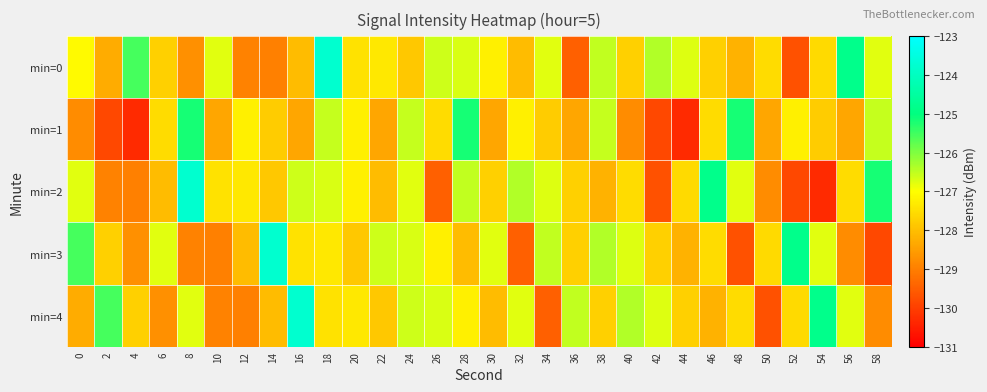

Reading left to right, extract all data points from this chart.

min=0: 0=-127.1	2=-128.3	4=-125.6	6=-127.7	8=-128.7	10=-126.8	12=-128.9	14=-129.0	16=-128.1	18=-123.8	20=-127.4	22=-127.4	24=-127.9	26=-126.6	28=-126.7	30=-127.2	32=-128.0	34=-126.8	36=-129.5	38=-126.5	40=-127.7	42=-126.4	44=-126.7	46=-127.7	48=-128.2	50=-127.5	52=-129.7	54=-127.6	56=-124.8	58=-126.8
min=1: 0=-128.8	2=-129.9	4=-130.3	6=-127.6	8=-125.2	10=-128.4	12=-127.2	14=-127.8	16=-128.4	18=-126.5	20=-127.2	22=-128.4	24=-126.5	26=-127.6	28=-125.2	30=-128.4	32=-127.2	34=-127.8	36=-128.4	38=-126.5	40=-128.8	42=-129.9	44=-130.3	46=-127.6	48=-125.2	50=-128.4	52=-127.2	54=-127.8	56=-128.4	58=-126.5
min=2: 0=-126.8	2=-128.9	4=-129.0	6=-128.1	8=-123.8	10=-127.4	12=-127.4	14=-127.9	16=-126.6	18=-126.7	20=-127.2	22=-128.0	24=-126.8	26=-129.5	28=-126.5	30=-127.7	32=-126.4	34=-126.7	36=-127.7	38=-128.2	40=-127.5	42=-129.7	44=-127.6	46=-124.8	48=-126.8	50=-128.8	52=-129.9	54=-130.3	56=-127.6	58=-125.2
min=3: 0=-125.6	2=-127.7	4=-128.7	6=-126.8	8=-128.9	10=-129.0	12=-128.1	14=-123.8	16=-127.4	18=-127.4	20=-127.9	22=-126.6	24=-126.7	26=-127.2	28=-128.0	30=-126.8	32=-129.5	34=-126.5	36=-127.7	38=-126.4	40=-126.7	42=-127.7	44=-128.2	46=-127.5	48=-129.7	50=-127.6	52=-124.8	54=-126.8	56=-128.8	58=-129.9
min=4: 0=-128.3	2=-125.6	4=-127.7	6=-128.7	8=-126.8	10=-128.9	12=-129.0	14=-128.1	16=-123.8	18=-127.4	20=-127.4	22=-127.9	24=-126.6	26=-126.7	28=-127.2	30=-128.0	32=-126.8	34=-129.5	36=-126.5	38=-127.7	40=-126.4	42=-126.7	44=-127.7	46=-128.2	48=-127.5	50=-129.7	52=-127.6	54=-124.8	56=-126.8	58=-128.8